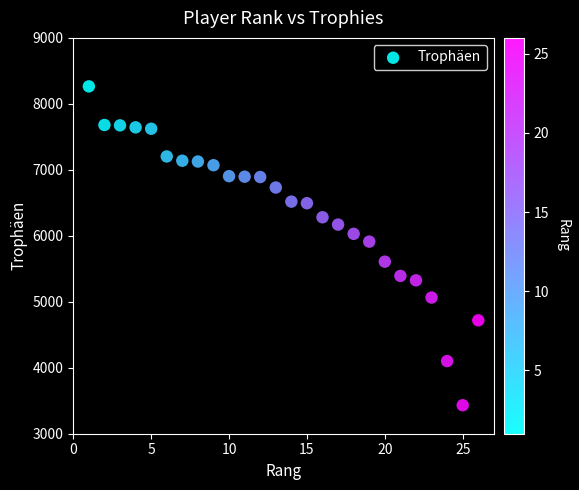

What Y value in the scatter plot is closest to 5848?

5912